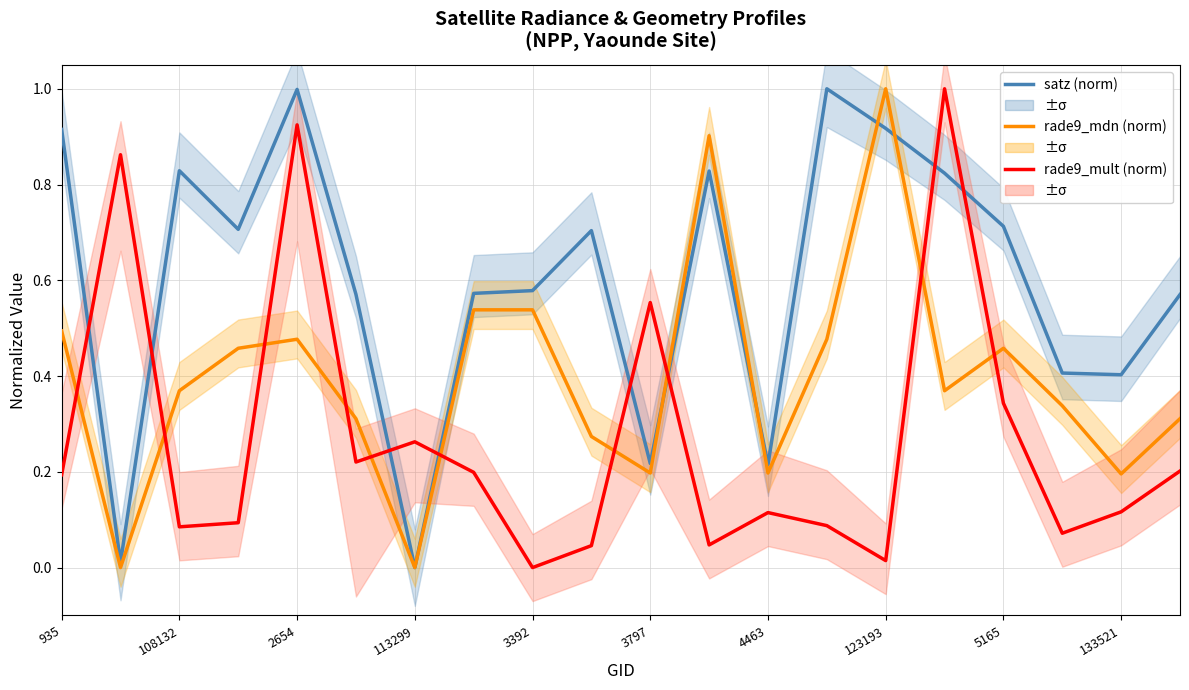

Is the value of rade9_mult_nadir_norm (norm) at 17 greater than the value of rade9_bin_mdn (norm) at 15?

No